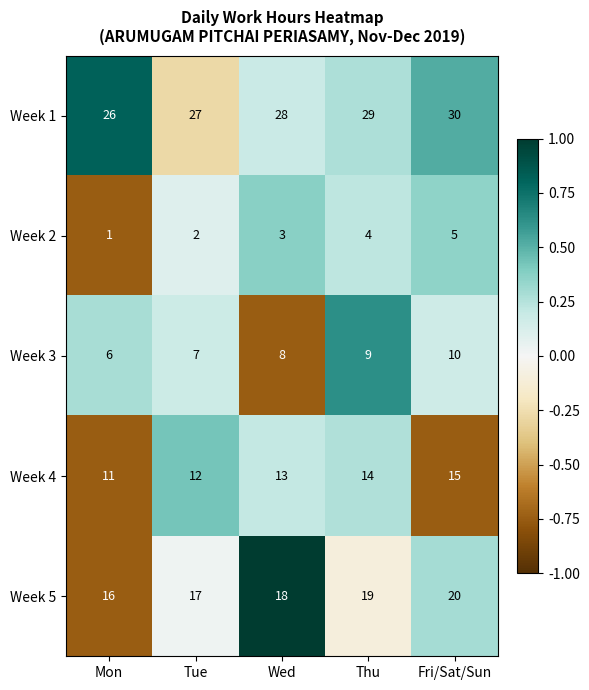

How many series are shown in this chart?

5